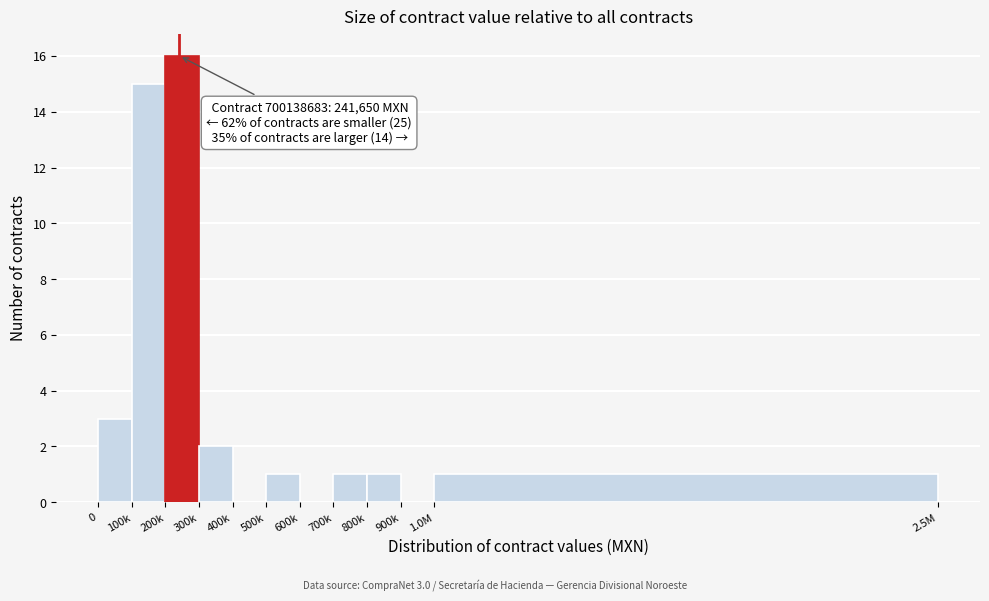

Reading left to right, transcribe all the data shown in this chart.

0=3	100k=15	200k=16	300k=2	400k=0	500k=1	600k=0	700k=1	800k=1	900k=0	1.0M=1